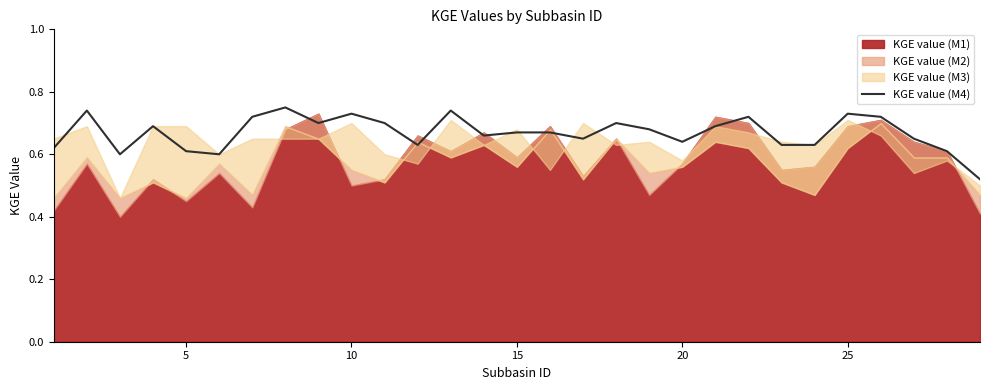

The chart shows a value of 1.0 at 13. True or false?

False